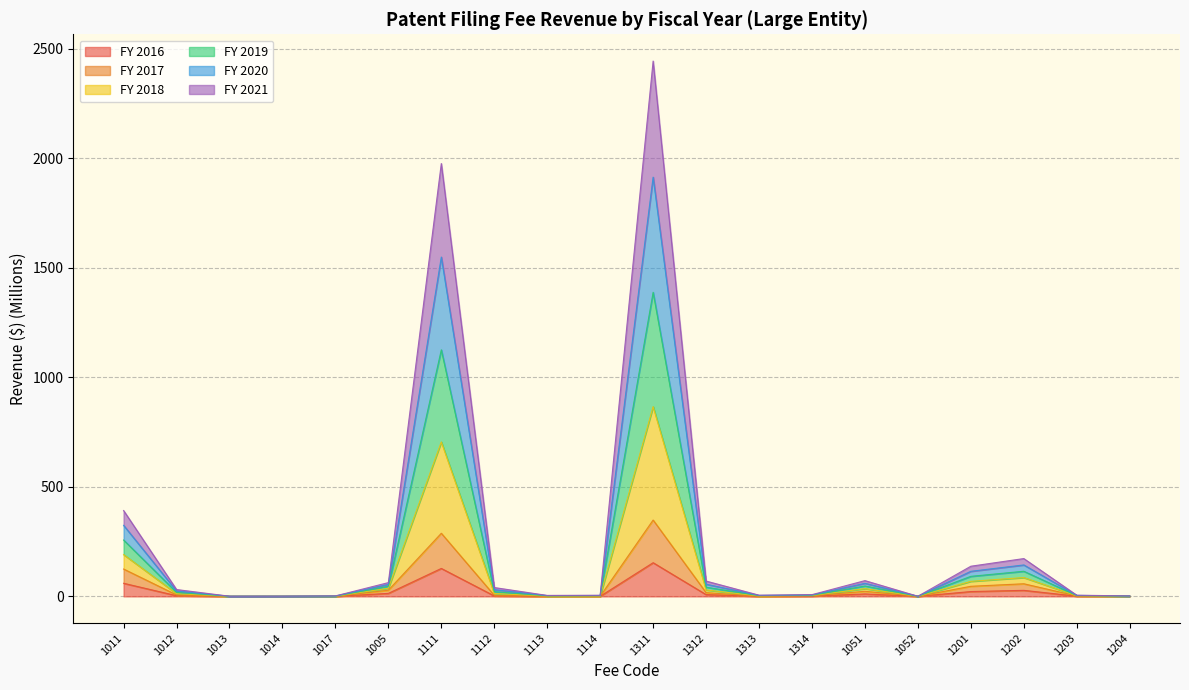

Which category has the lowest value across all series?

1017